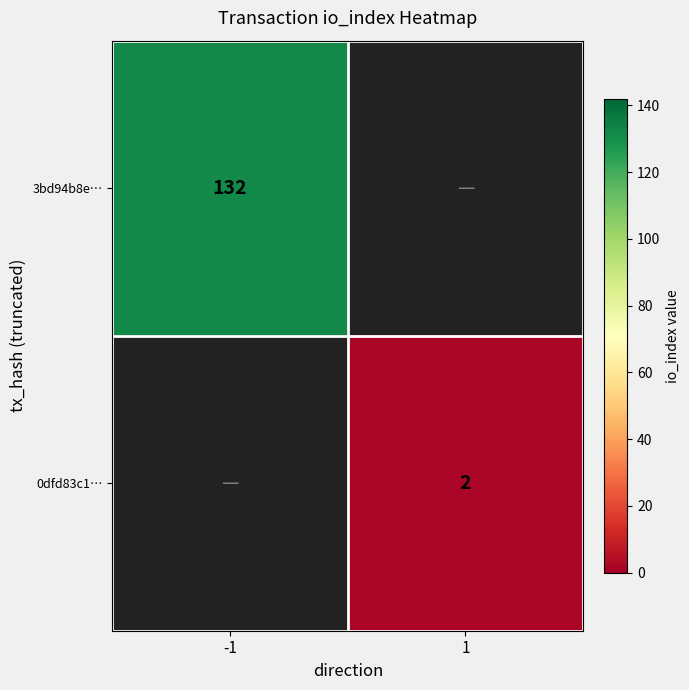

Is it true that 0dfd83c1… equals 2 at 1?

True